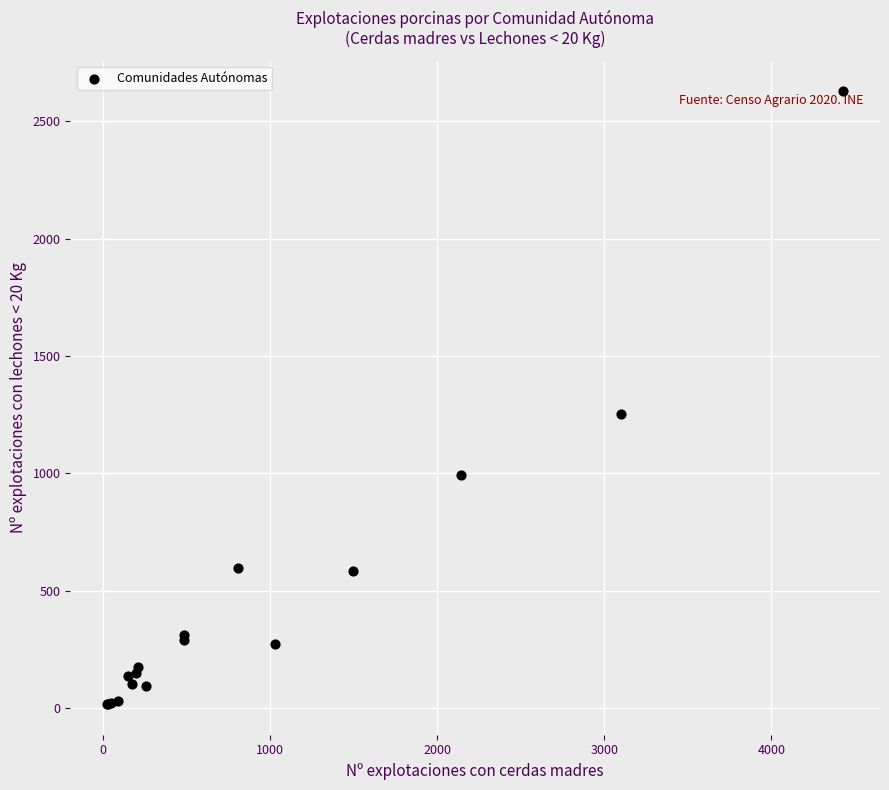

What Y value in the scatter plot is closest to 1322?

1252